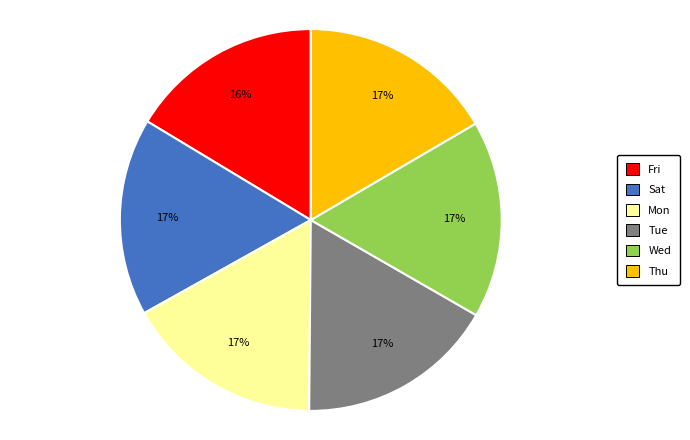

What percentage is the Sat slice, to the nearest percent?

17%